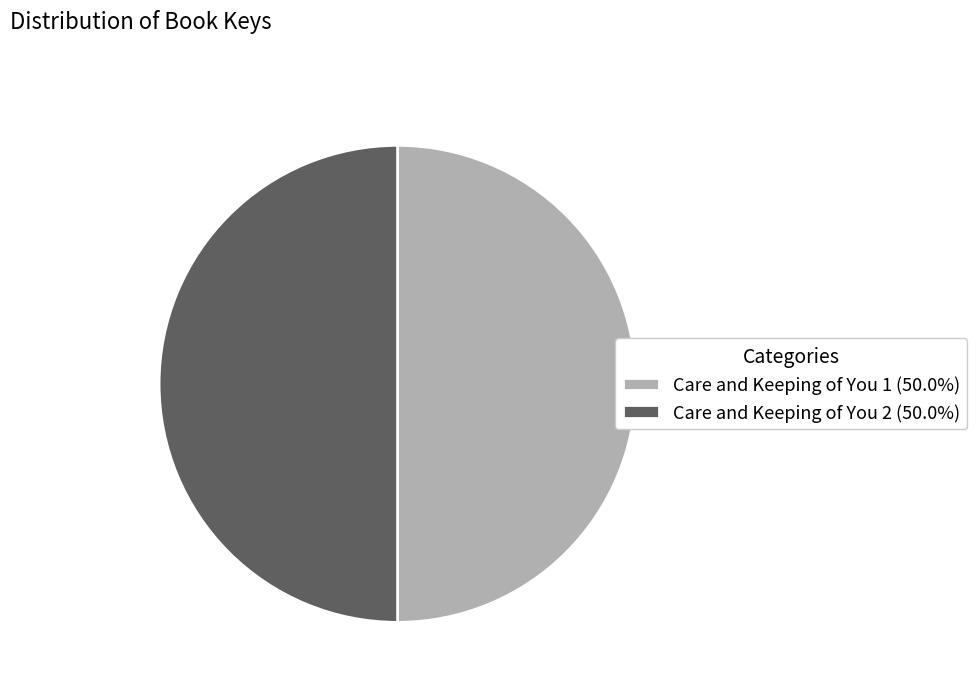

Is the sum of Care and Keeping of You 2 (50.0%) and Care and Keeping of You 1 (50.0%) greater than half?

Yes